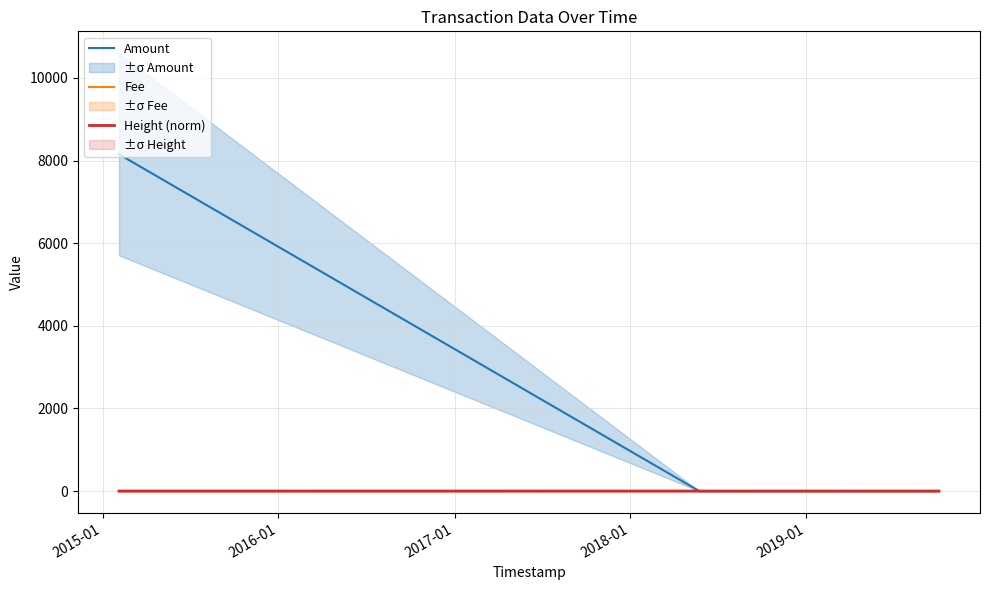

How many Height (norm) values are between 0 and 1?

4